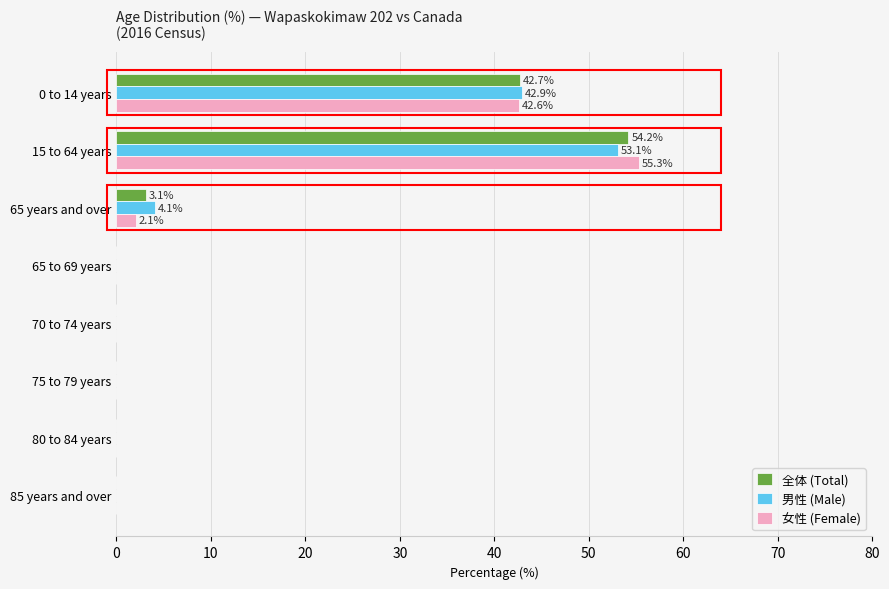

Which series changed the most between 0 to 14 years and 65 to 69 years?

男性 (Male)